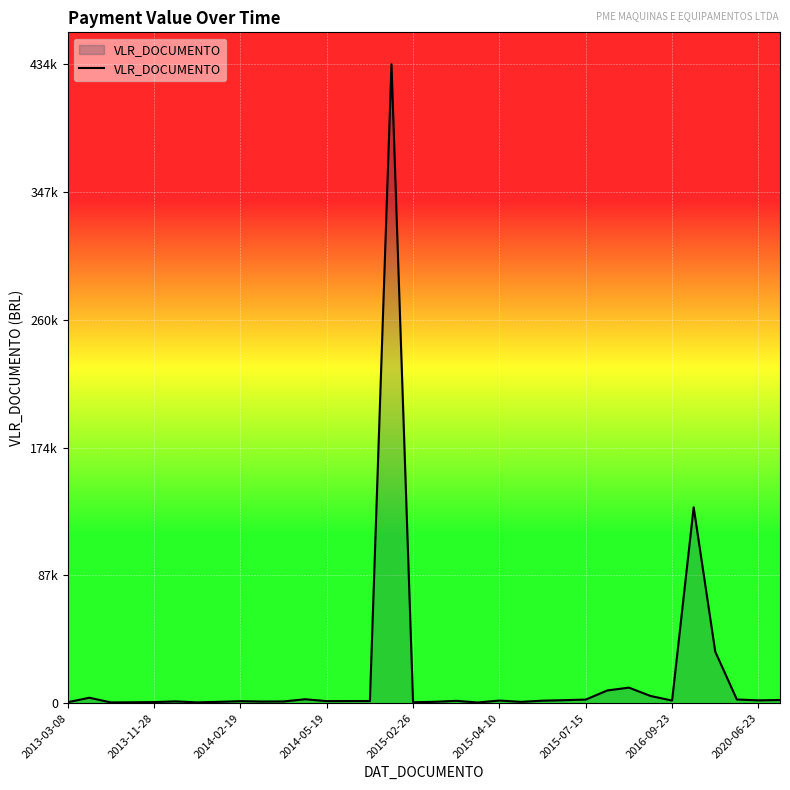

Is this an area chart (filled region under the line)?

Yes